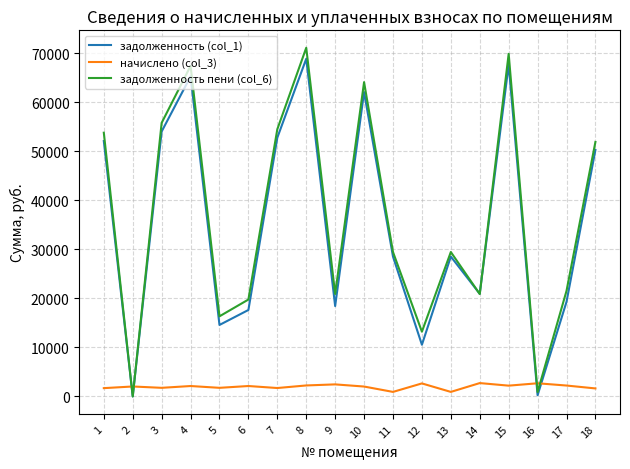

Where do начислено (col_3) and задолженность пени (col_6) first cross each other?

1 and 2